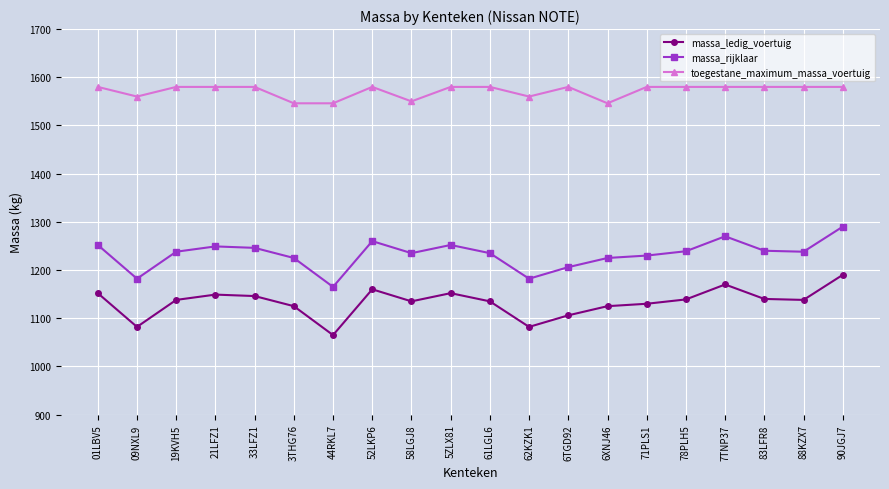

Count the number of categories in the chart.

20